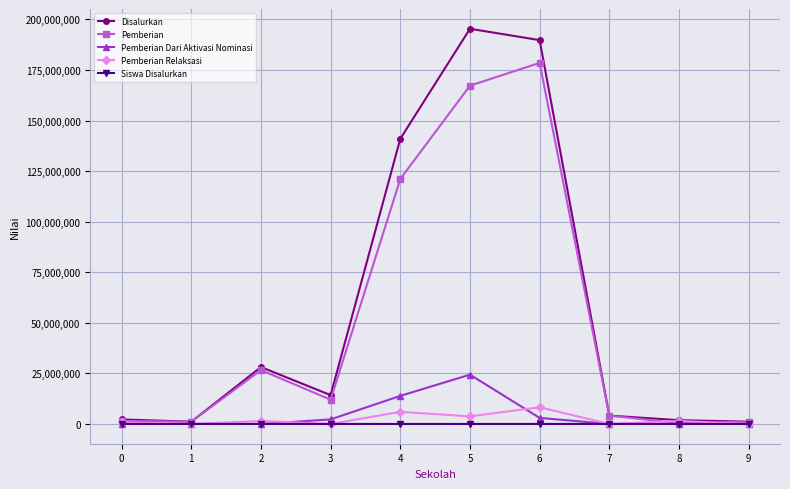

What is the value of the Pemberian point at the 10th from the left?

1125000